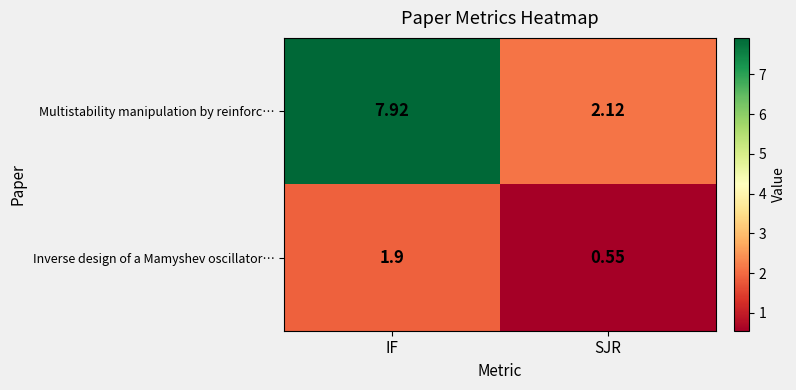

What is the spread (max minus min) of values at SJR?

1.6